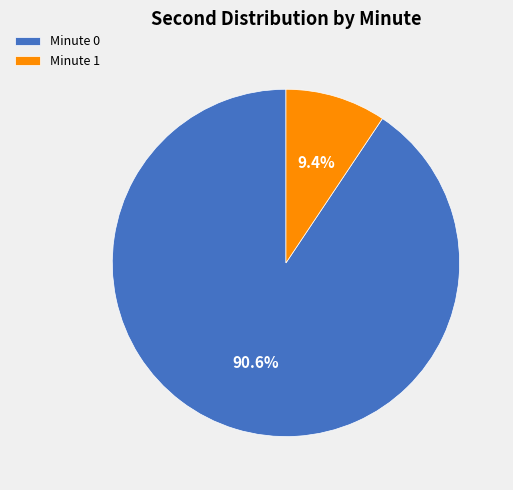

Rank the categories by value from lowest to highest.

Minute 1, Minute 0